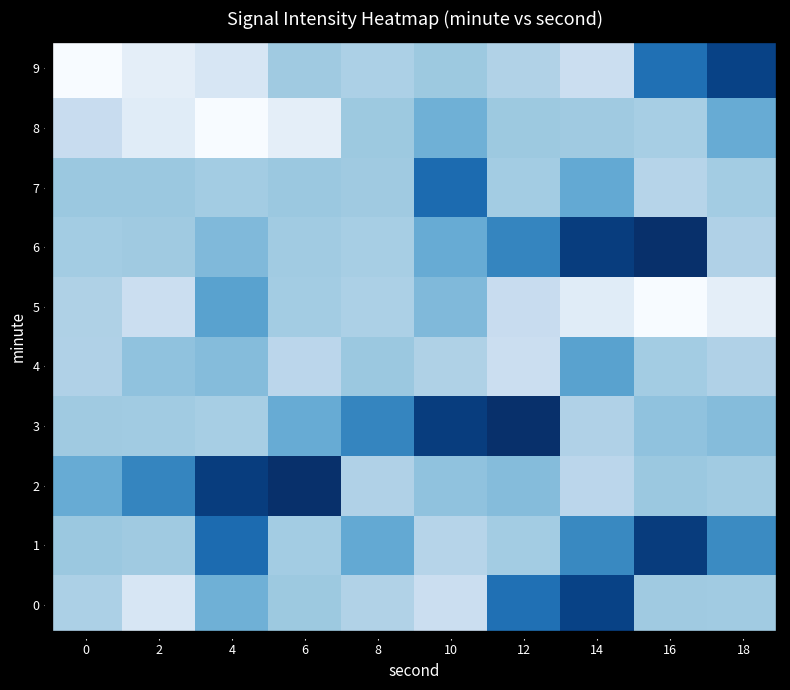

Reading left to right, extract all data points from this chart.

0: 0=-122.2	2=-130.4	4=-114.3	6=-120.0	8=-123.0	10=-127.3	12=-101.5	14=-93.0	16=-120.2	18=-120.5
1: 0=-119.7	2=-120.3	4=-100.5	6=-120.9	8=-112.9	10=-123.8	12=-120.9	14=-106.1	16=-91.8	18=-106.5
2: 0=-113.3	2=-105.5	4=-92.0	6=-89.4	8=-122.7	10=-118.4	12=-117.1	14=-124.6	16=-119.8	18=-120.5
3: 0=-120.2	2=-120.5	4=-121.4	6=-113.3	8=-105.5	10=-92.0	12=-89.4	14=-122.7	16=-118.4	18=-117.1
4: 0=-122.7	2=-118.4	4=-117.1	6=-124.6	8=-119.8	10=-122.7	12=-127.5	14=-111.2	16=-120.8	18=-122.7
5: 0=-122.7	2=-127.5	4=-111.2	6=-120.8	8=-122.2	10=-116.4	12=-126.6	14=-132.8	16=-138.4	18=-133.7
6: 0=-120.8	2=-120.3	4=-116.4	6=-120.5	8=-121.4	10=-113.3	12=-105.5	14=-92.0	16=-89.4	18=-122.7
7: 0=-119.8	2=-119.8	4=-120.8	6=-119.7	8=-120.3	10=-100.5	12=-120.9	14=-112.9	16=-123.8	18=-120.9
8: 0=-126.6	2=-132.8	4=-138.4	6=-133.7	8=-120.0	10=-114.3	12=-120.0	14=-120.2	16=-121.4	18=-113.3
9: 0=-138.4	2=-133.7	4=-130.4	6=-120.2	8=-122.2	10=-120.0	12=-123.0	14=-127.3	16=-101.5	18=-93.0